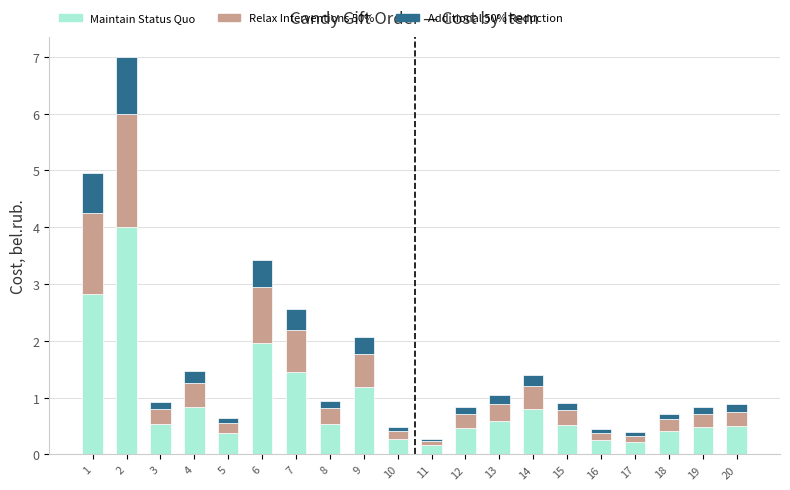

What is the maximum value for Maintain Status Quo?

4.0